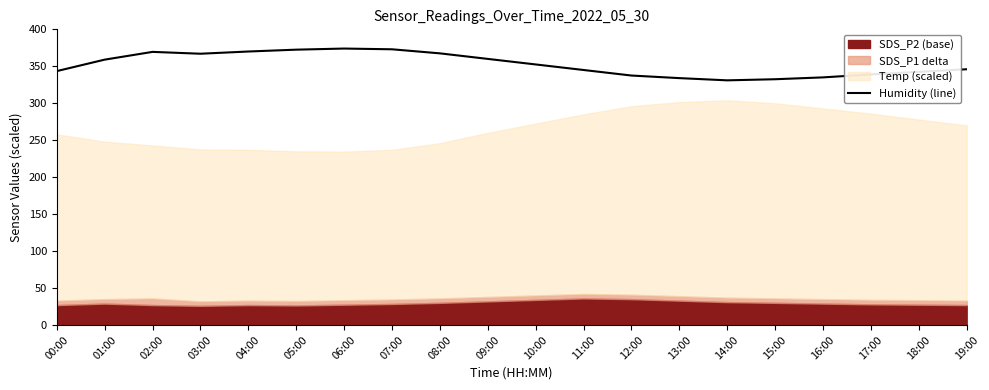

What is the greatest value displayed?

374.0